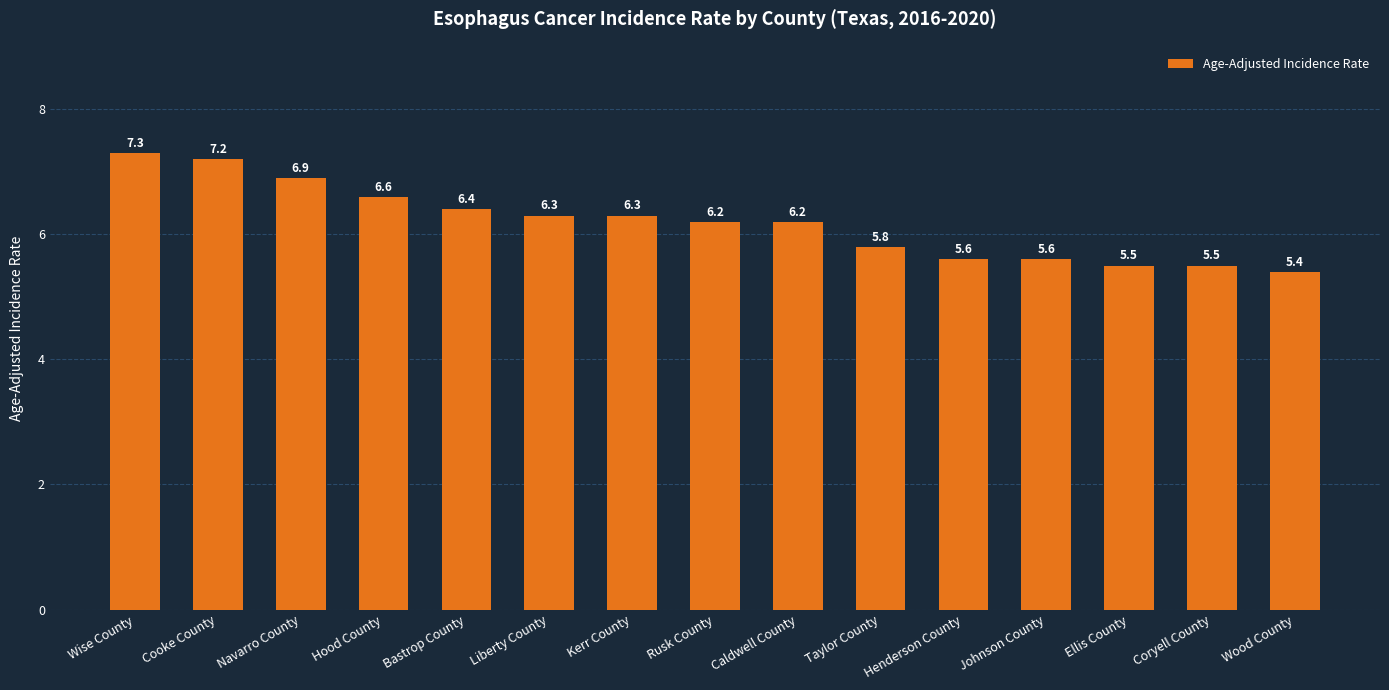

How many values are below 6?

6